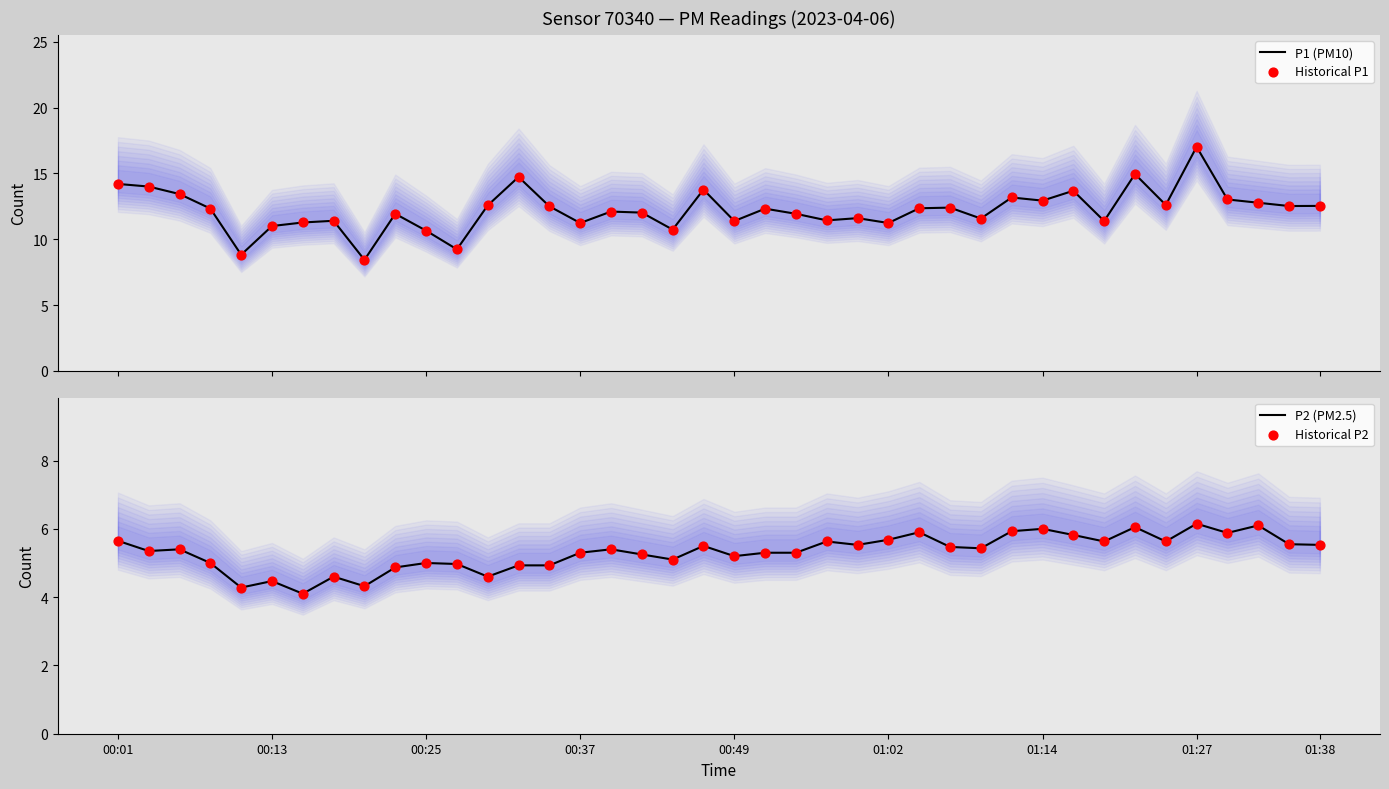

What are all the series names shown in the legend?

P1 (PM10), Historical P1, P2 (PM2.5), Historical P2